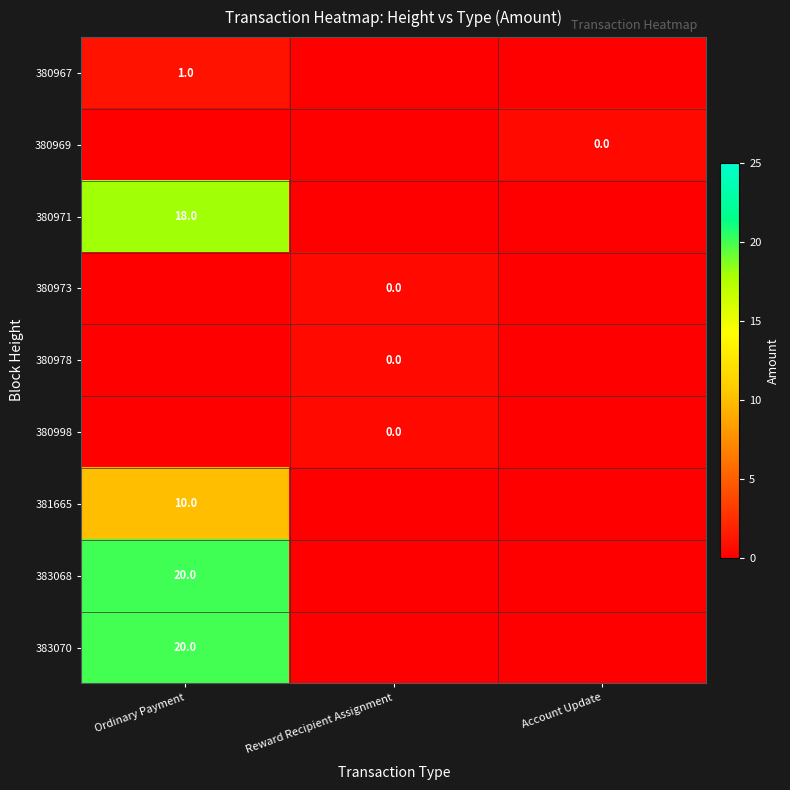

True or false: 380969 has a value of 0.2 at Account Update.

False